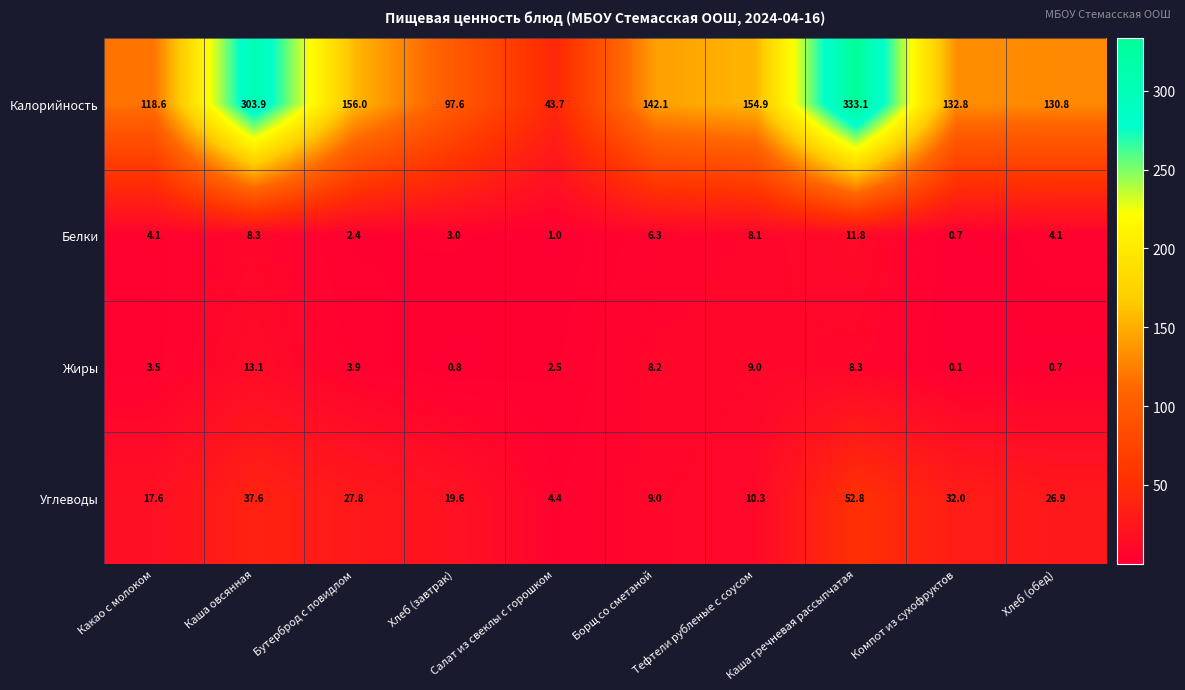

What is the spread (max minus min) of values at Хлеб (завтрак)?

96.8